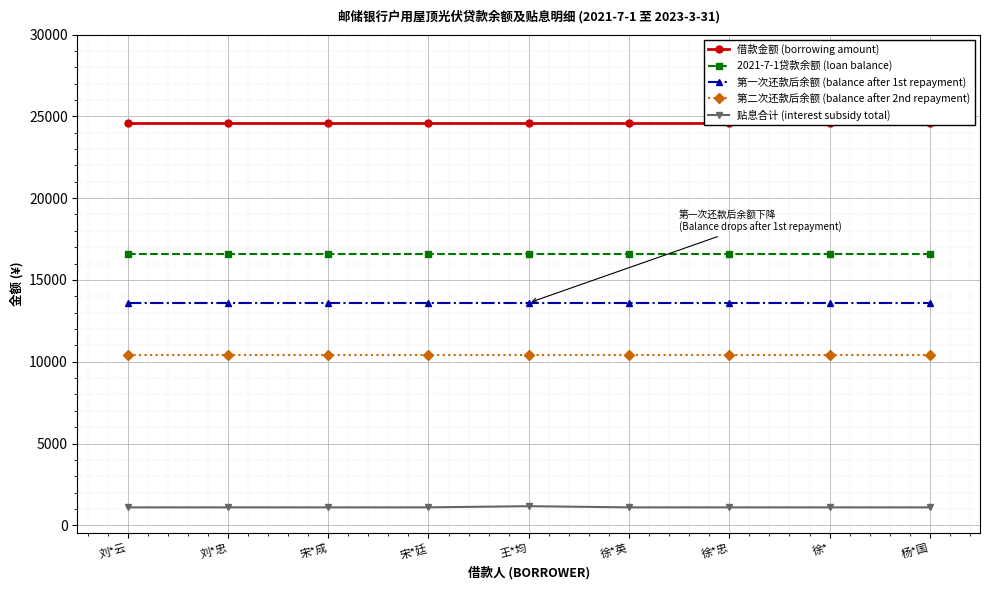

Which series has the largest total across all categories?

借款金额 (borrowing amount)